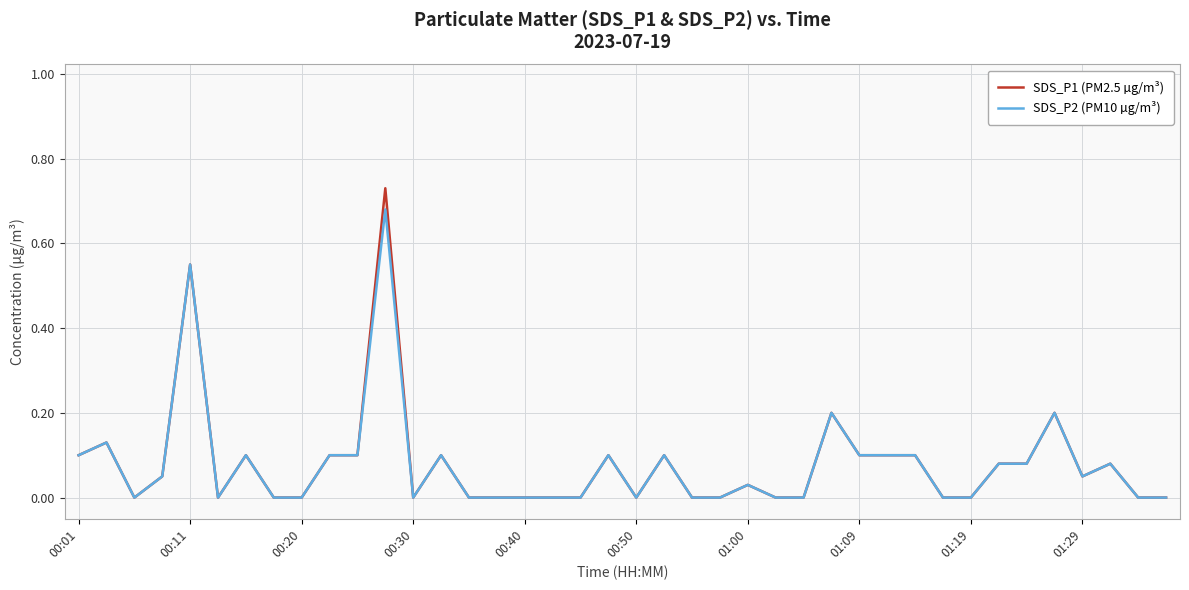

List the series in order of their peak value, highest first.

SDS_P1 (PM2.5 µg/m³), SDS_P2 (PM10 µg/m³)